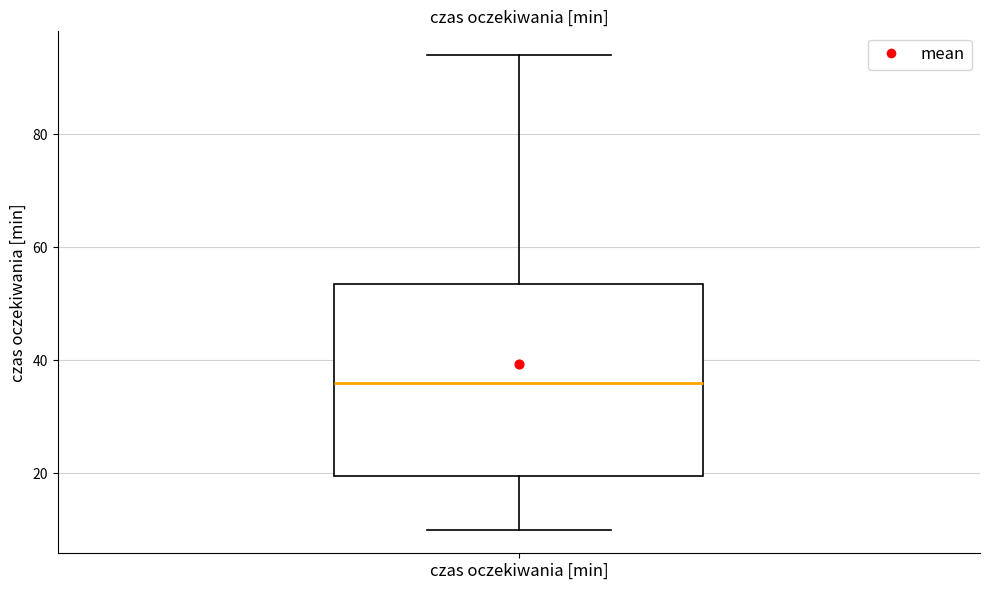

Transcribe this box plot: give where the median line is, the range the box spans, and where the two whiskers end, as read against the y-axis. The values are not printed on the chart, so give them approximately, as read against the axis.

median 36, box 20 to 54, whiskers 10 to 94